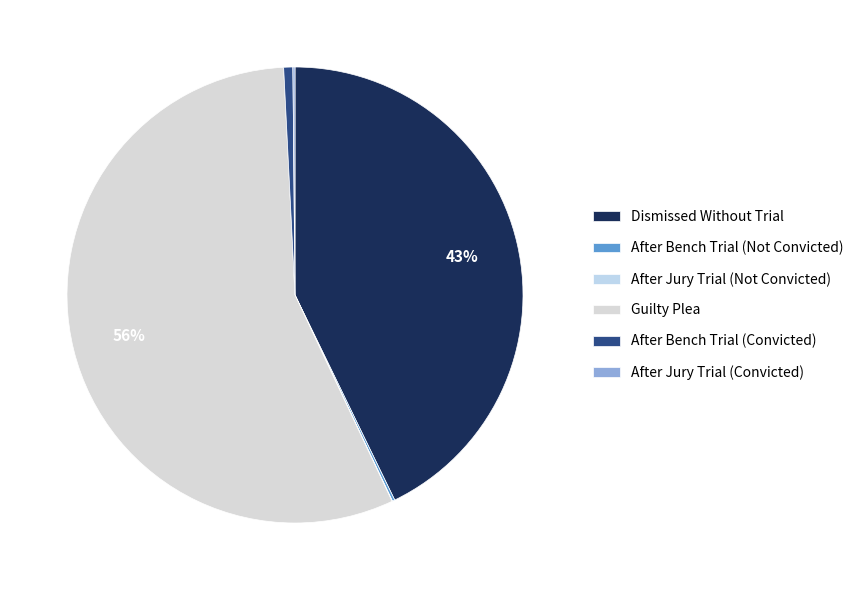

Rank the categories by value from lowest to highest.

After Jury Trial (Not Convicted), After Jury Trial (Convicted), After Bench Trial (Not Convicted), After Bench Trial (Convicted), Dismissed Without Trial, Guilty Plea